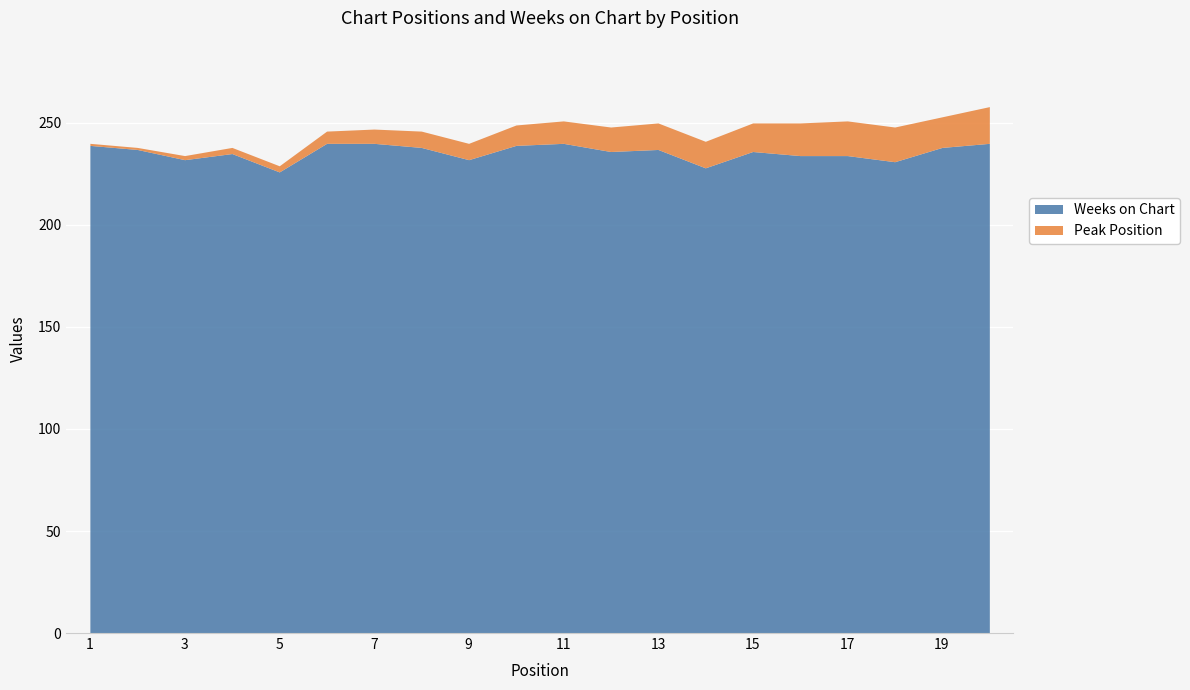

True or false: Peak Position and Weeks on Chart intersect in this chart.

False